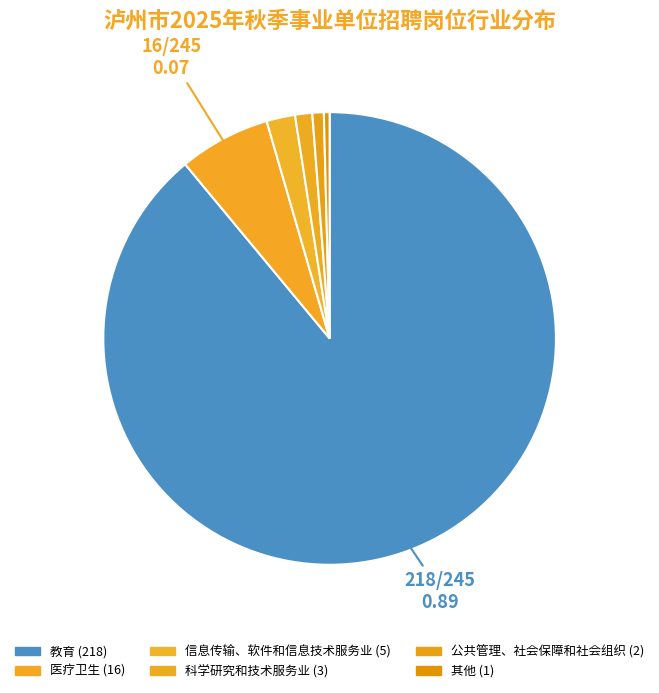

What is the change in value from 医疗卫生 to 其他?

-15